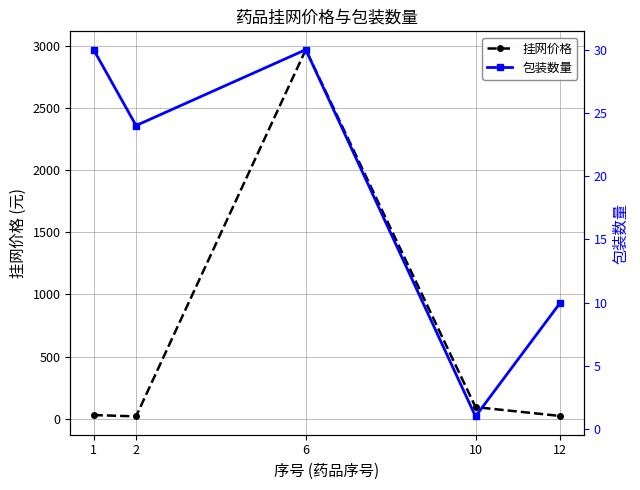

What is the spread (max minus min) of values at 12?

11.8